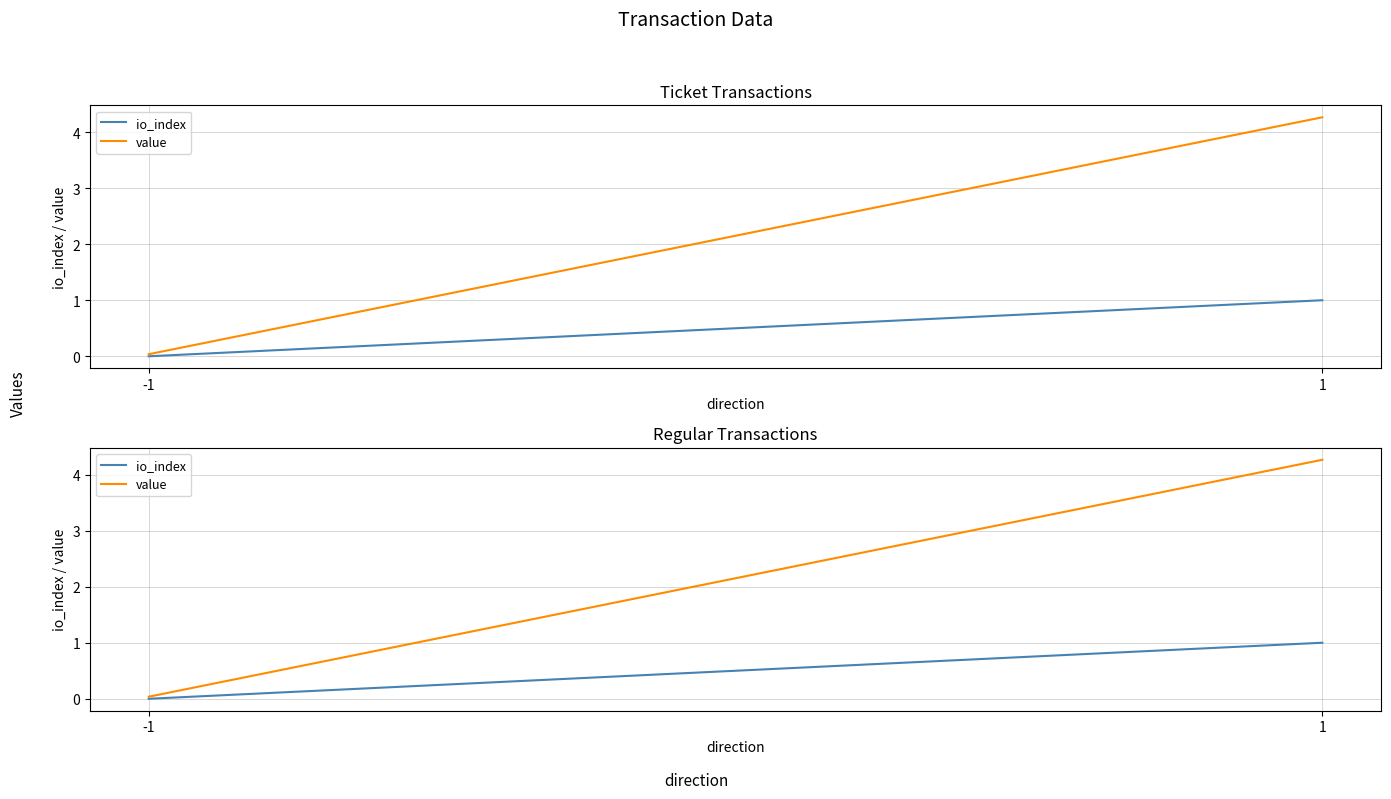

What is the sum of the value values at 1 and -1?

4.3